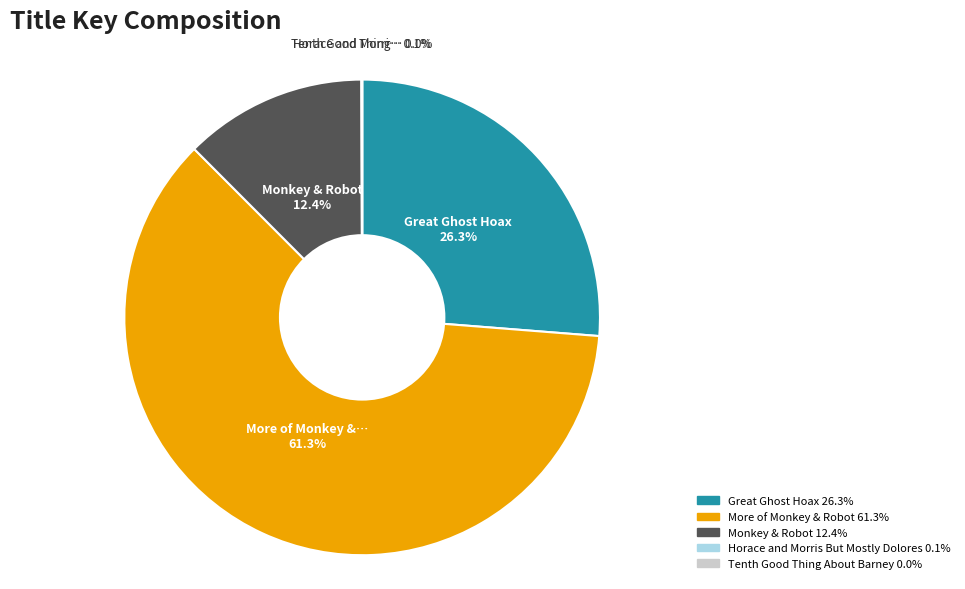

Which category has the biggest portion of the pie?

More of Monkey & Robot